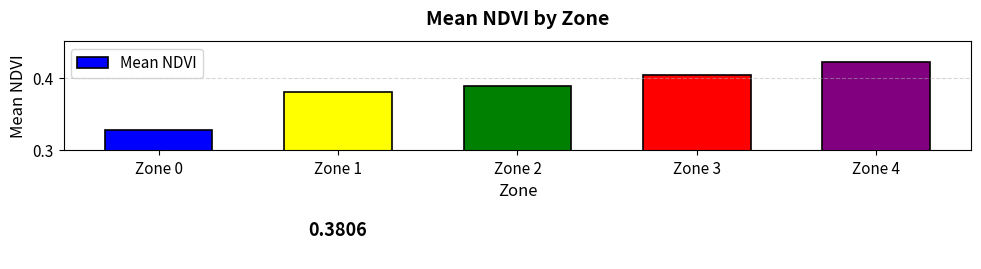

Between Zone 2 and Zone 1, which is larger?

Zone 2